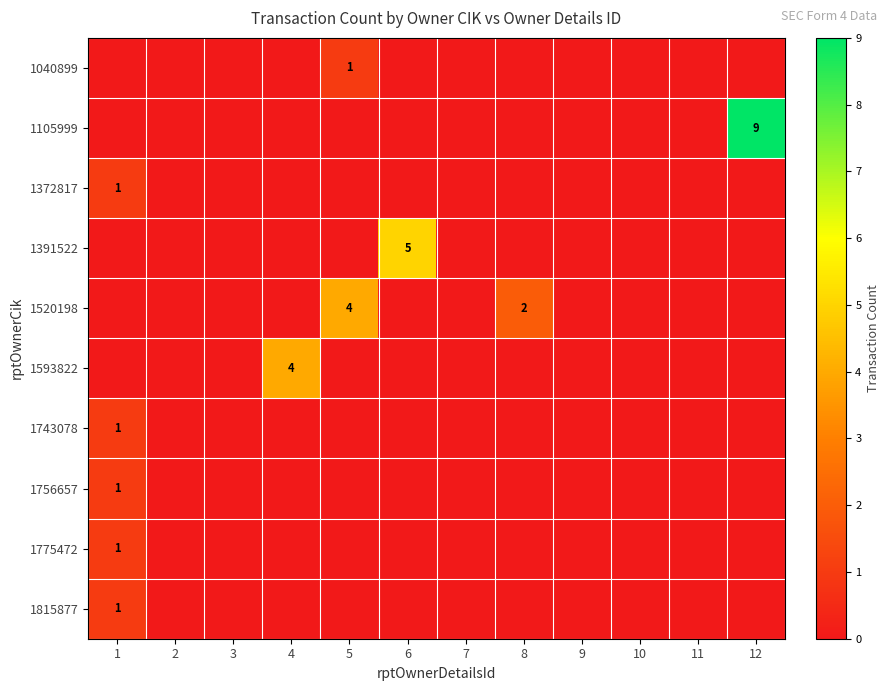

The value of 1105999 at 10 is 5. True or false?

False